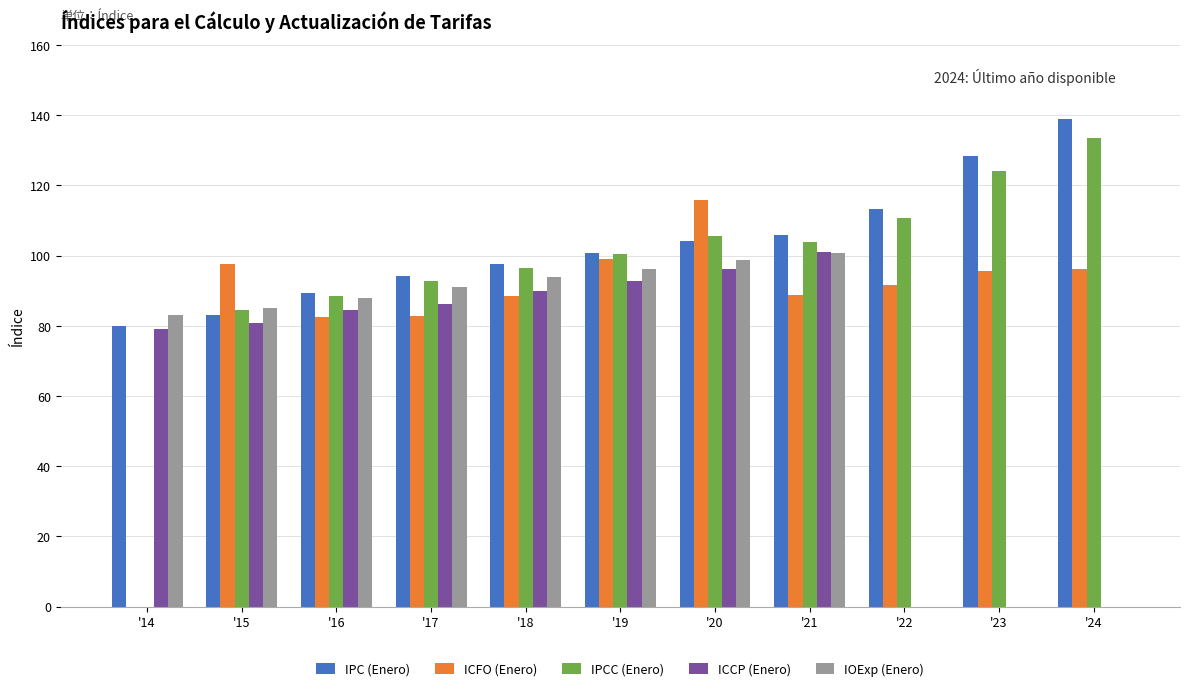

Which series has the largest total across all categories?

IPC (Enero)